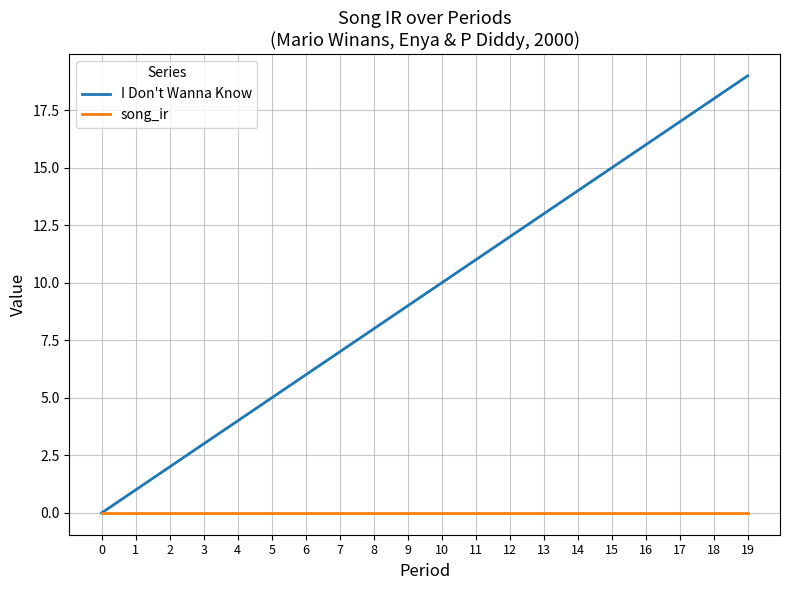

Between 8 and 16, which series saw the biggest shift?

I Don't Wanna Know